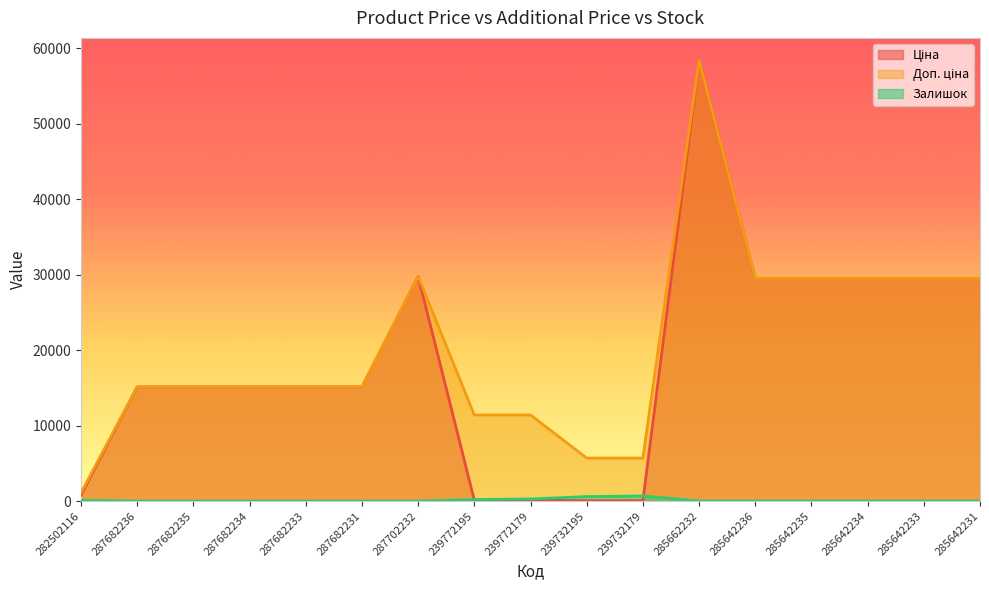

True or false: Залишок and Доп. ціна cross at least once.

False